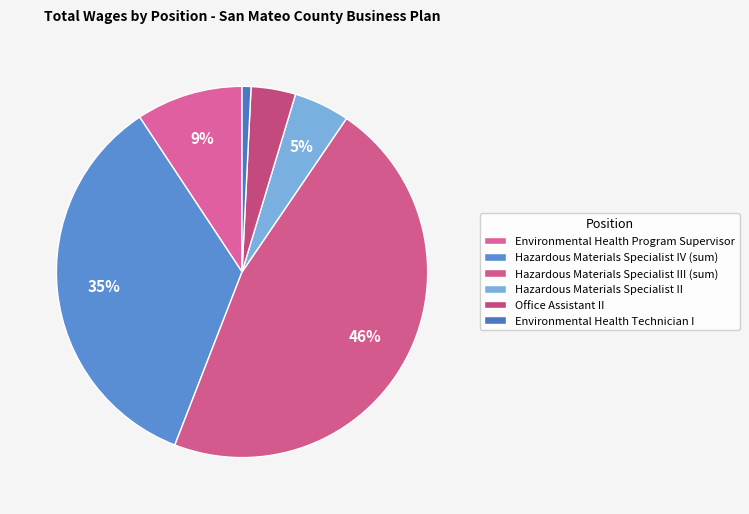

What percentage is the Hazardous Materials Specialist II slice, to the nearest percent?

5%